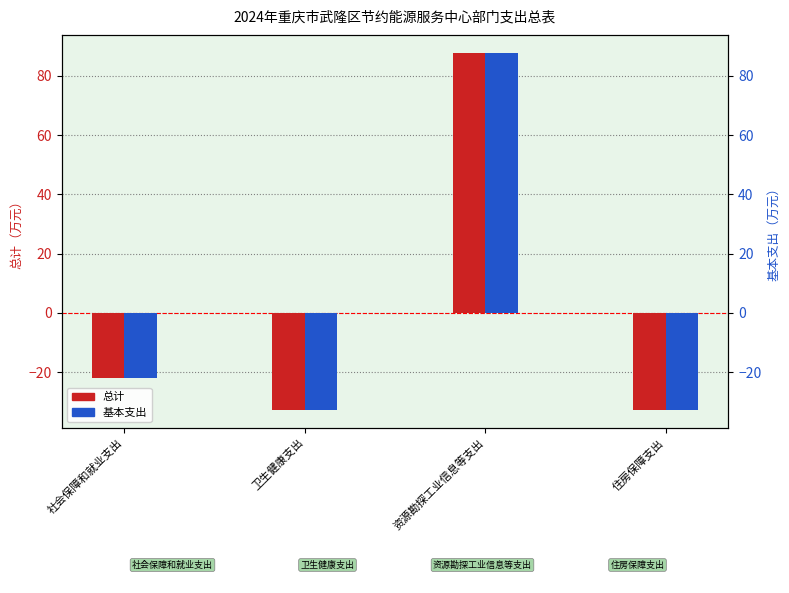

How many bars are there in each group?

2